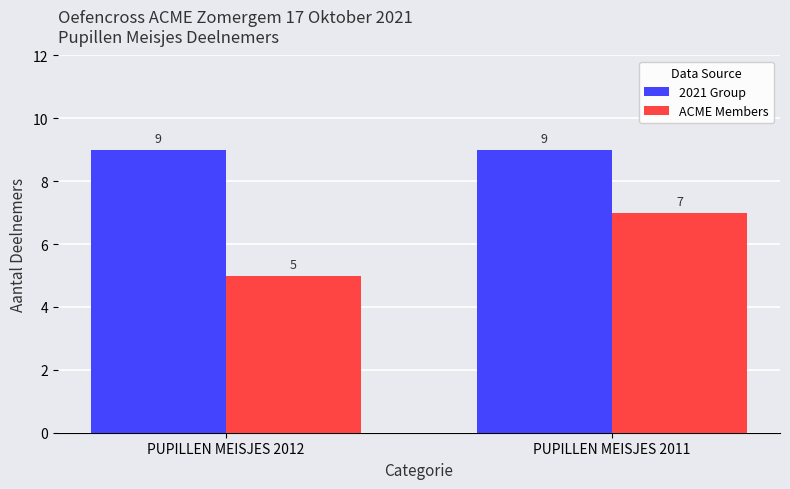

What is the difference between the ACME Members values at PUPILLEN MEISJES 2012 and PUPILLEN MEISJES 2011?

2